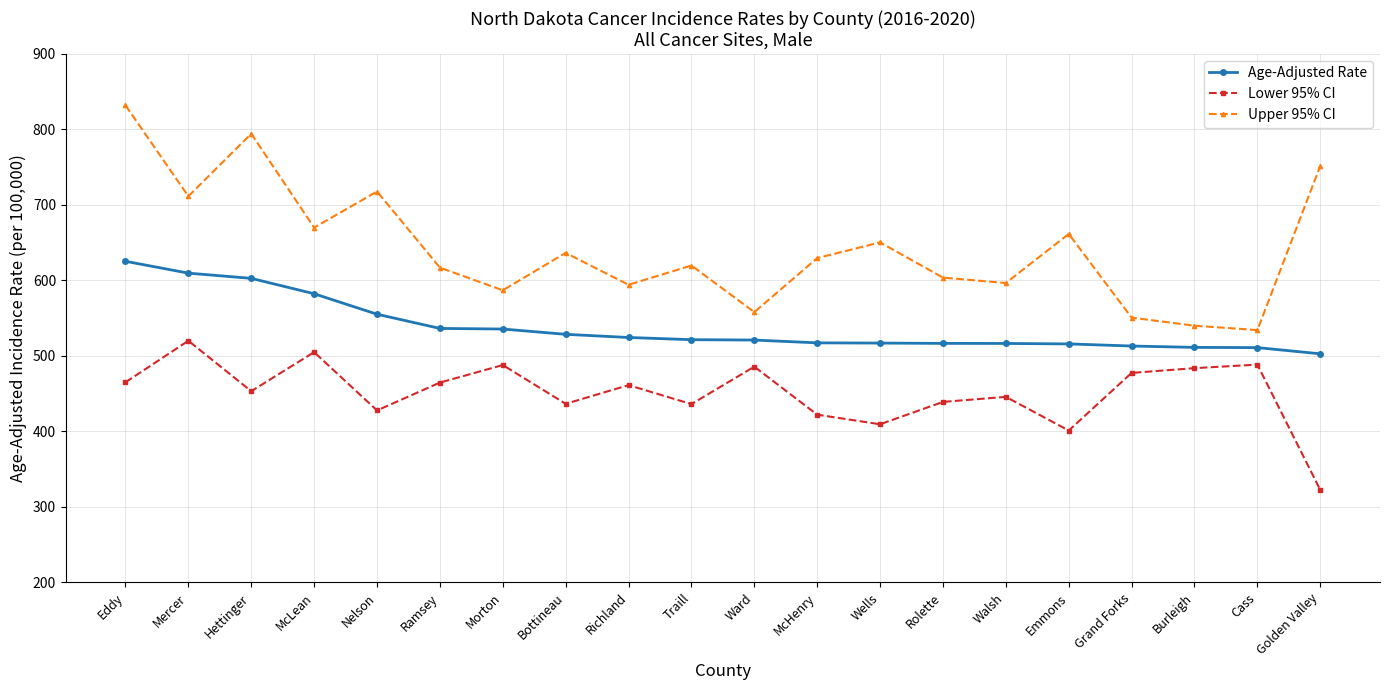

What is the value of the Upper 95% CI point at the 2nd from the left?

711.4